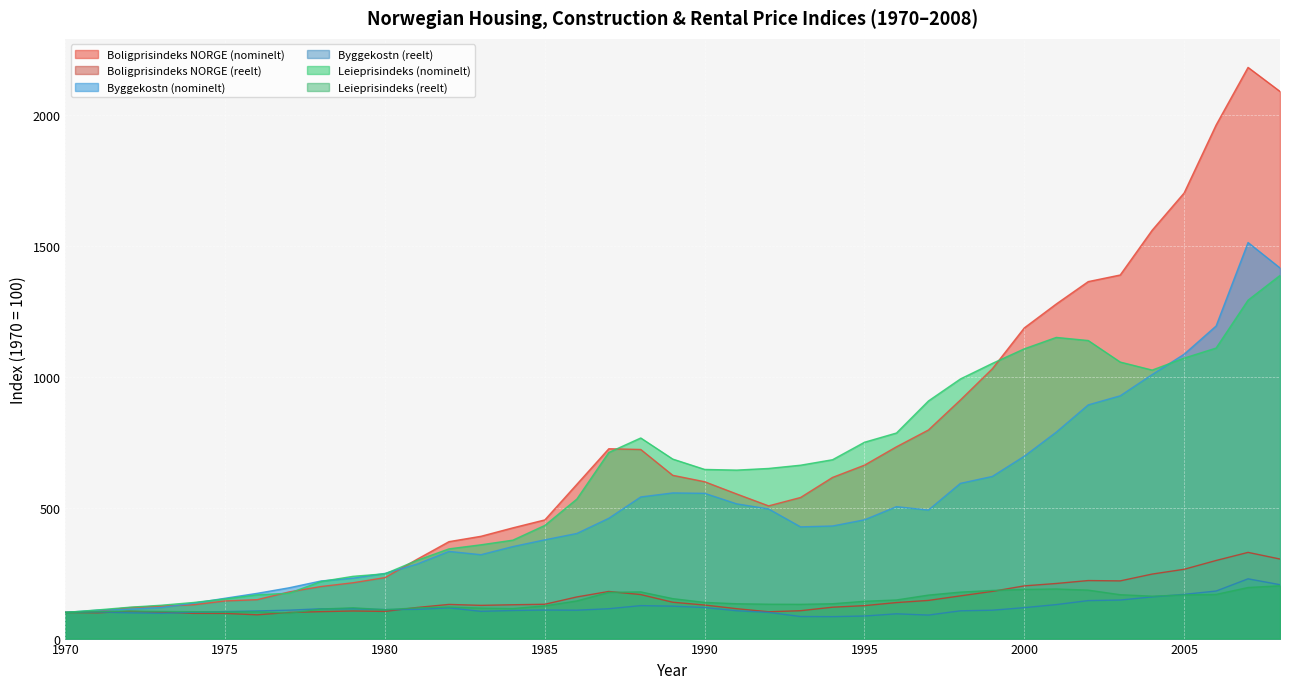

Is it true that Byggekostn (nominelt) equals 144.3 at 1992?

False